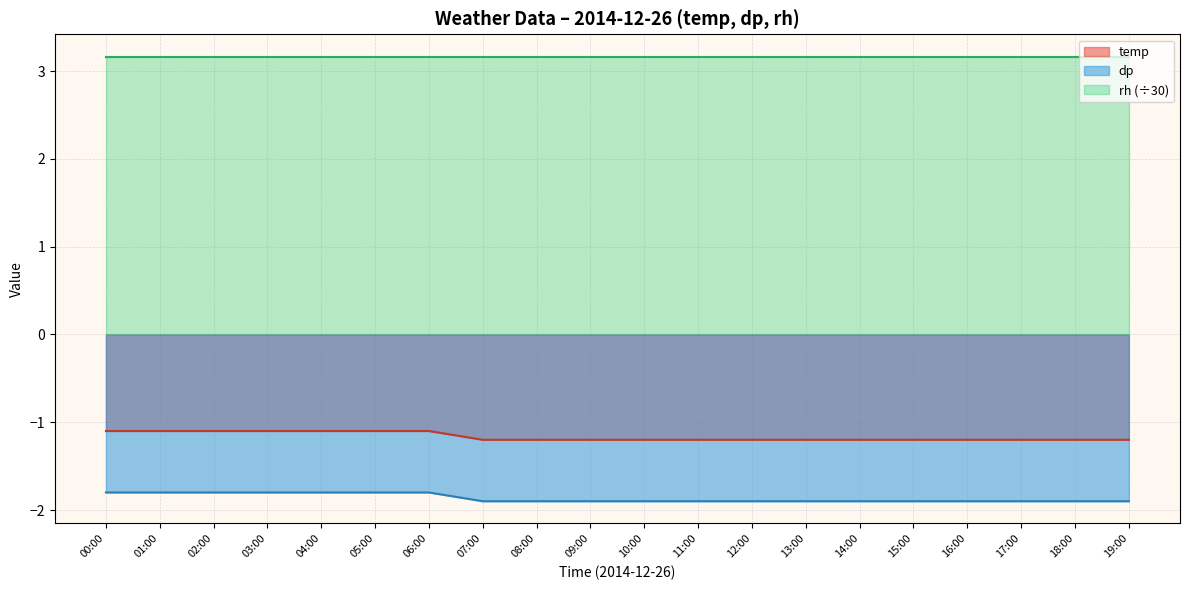

What is the total value across all series at 01:00?

0.3